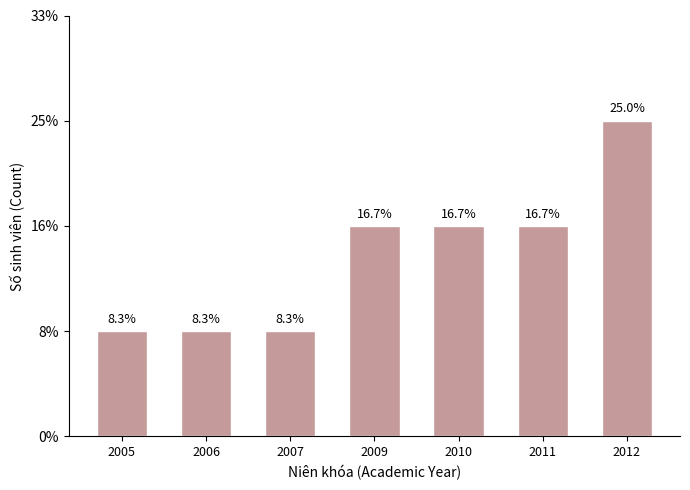

Rank the categories by value from highest to lowest.

2012, 2009, 2010, 2011, 2005, 2006, 2007